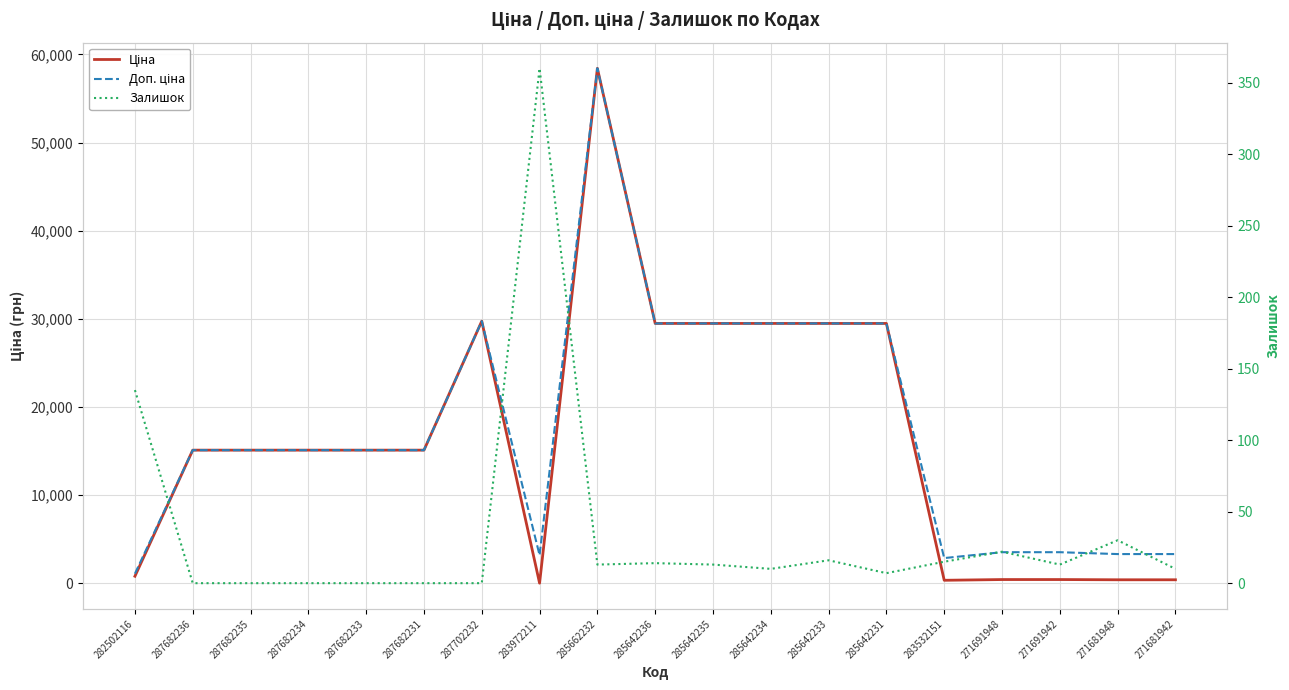

Which series changed the most between 287682233 and 287682231?

Ціна